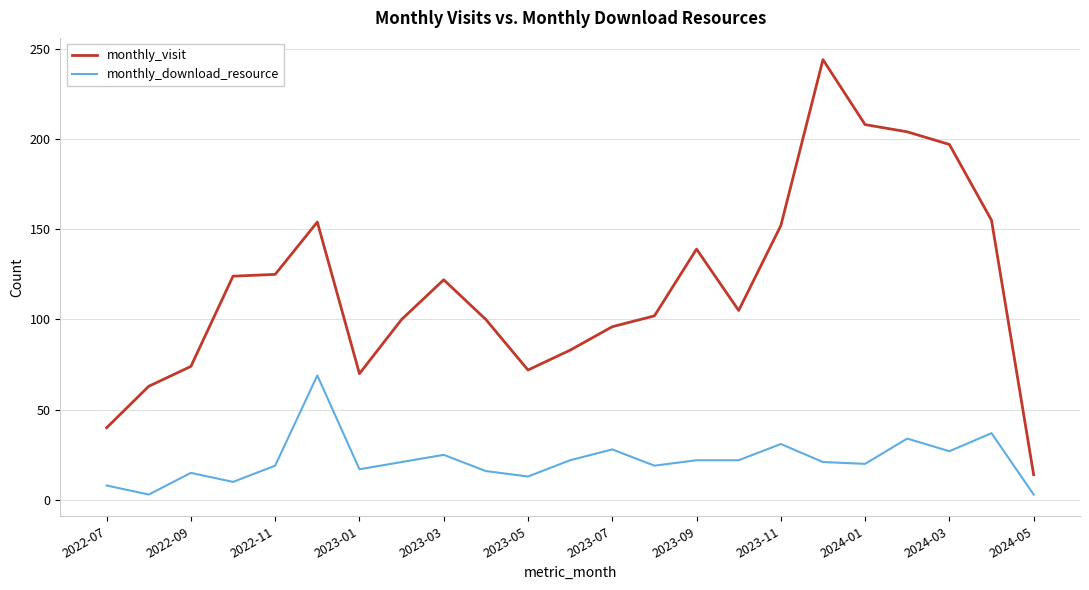

List the series in order of their overall mean, highest first.

monthly_visit, monthly_download_resource